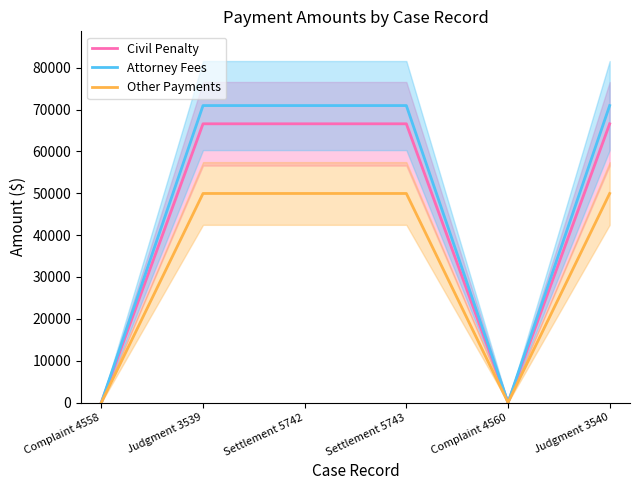

What is the label of the 3rd point from the right?

Settlement 5743